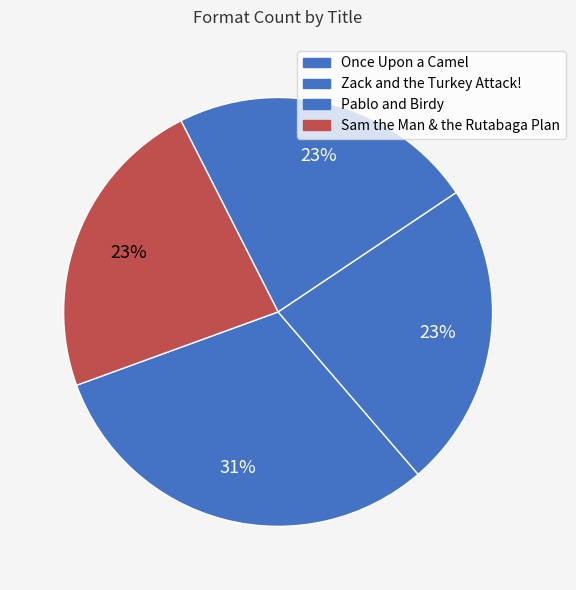

To the nearest percent, what is the average slice percentage?

25%